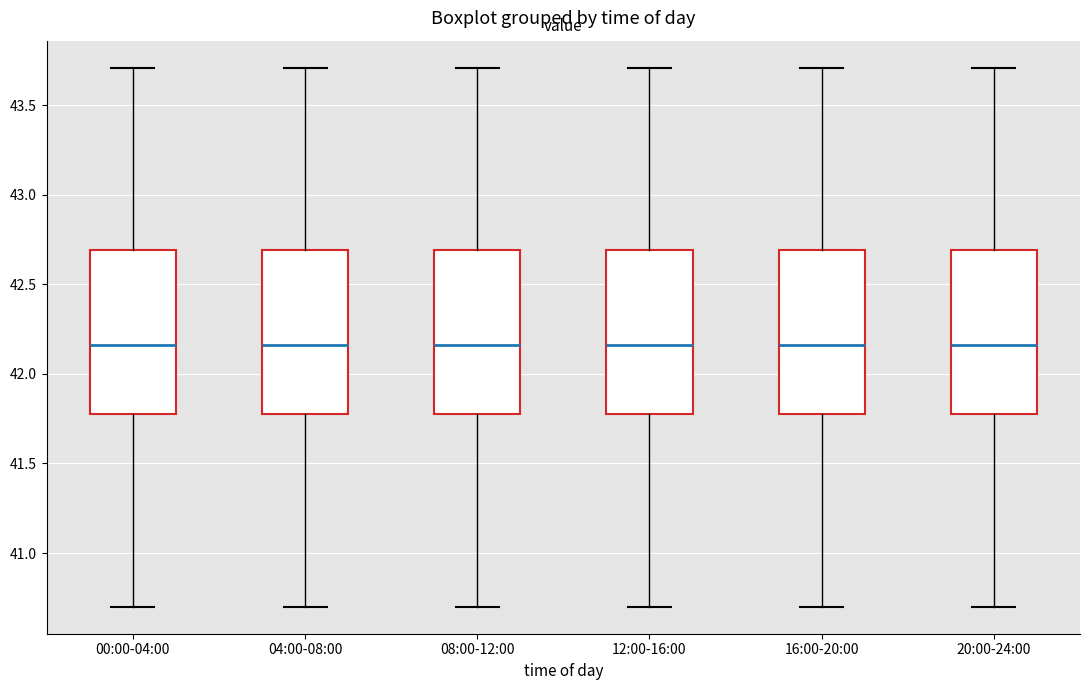

Reading left to right, transcribe this box plot: for each box, give where its median line is, the range the box spans, and where its two whiskers end, as read against the y-axis. The values are not printed on the chart, so give them approximately, as read against the axis.

00:00-04:00: median 42.15, box 41.80 to 42.70, whiskers 40.70 to 43.70
04:00-08:00: median 42.15, box 41.80 to 42.70, whiskers 40.70 to 43.70
08:00-12:00: median 42.15, box 41.80 to 42.70, whiskers 40.70 to 43.70
12:00-16:00: median 42.15, box 41.80 to 42.70, whiskers 40.70 to 43.70
16:00-20:00: median 42.15, box 41.80 to 42.70, whiskers 40.70 to 43.70
20:00-24:00: median 42.15, box 41.80 to 42.70, whiskers 40.70 to 43.70